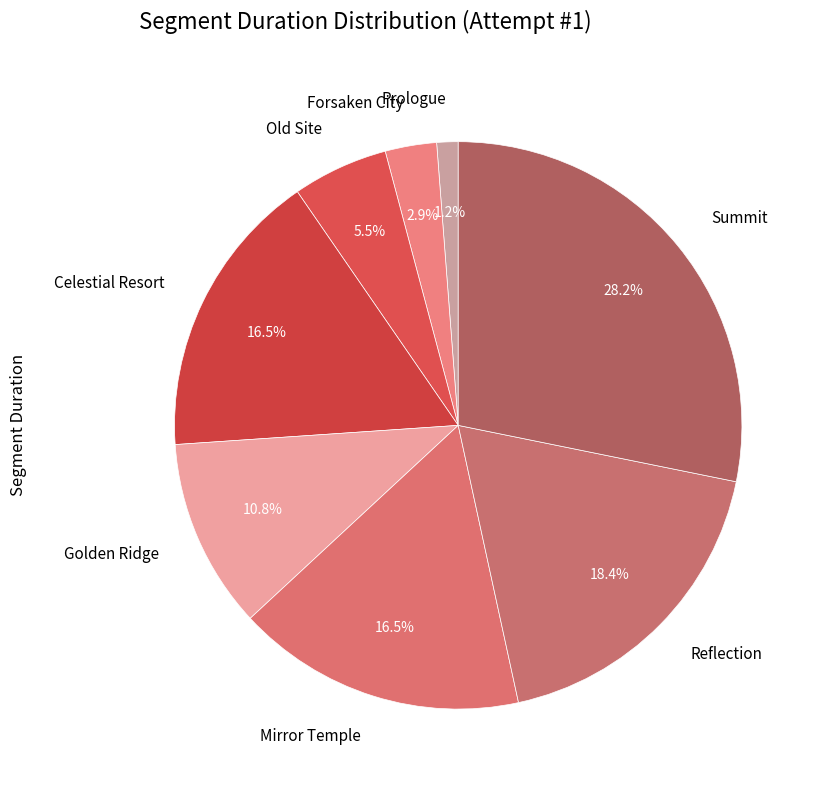

What is the largest slice in the pie chart?

Summit